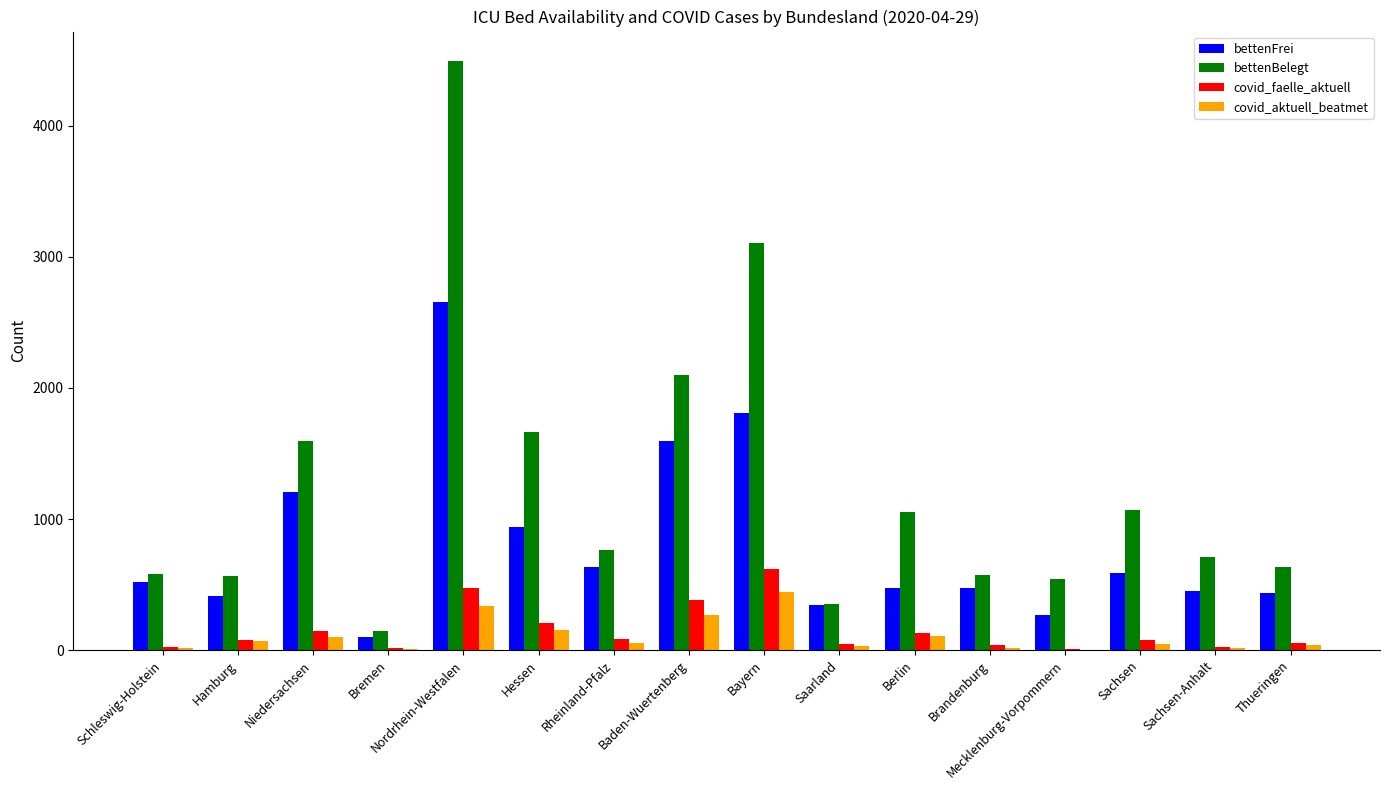

What is the total value across all series at Niedersachsen?

3044